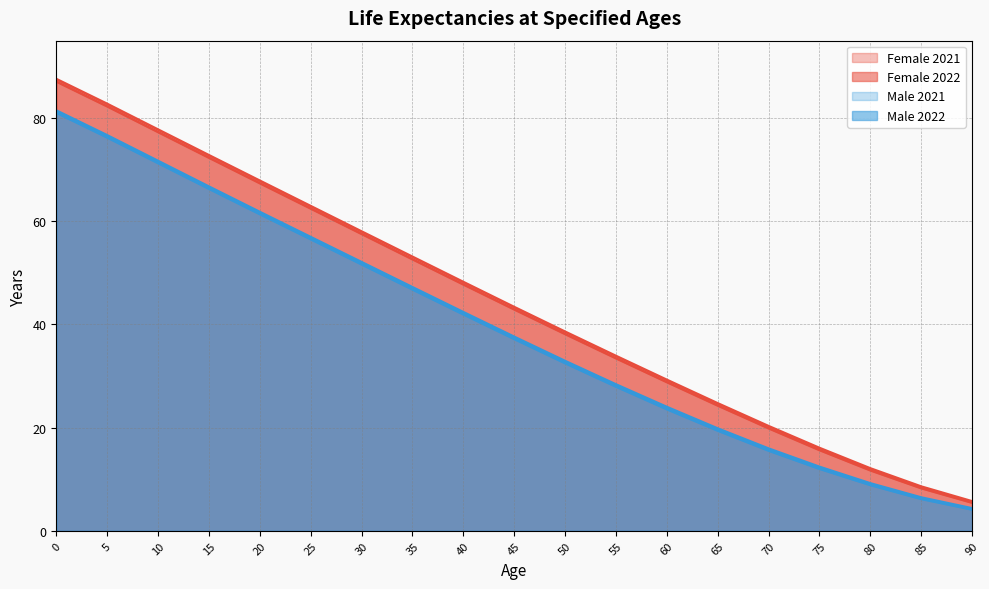

True or false: Male 2021 and Male 2022 cross at least once.

False